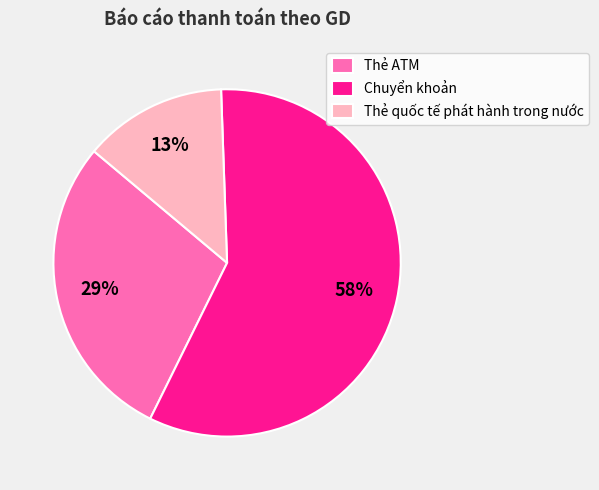

To the nearest percent, what portion does Chuyển khoản represent?

58%